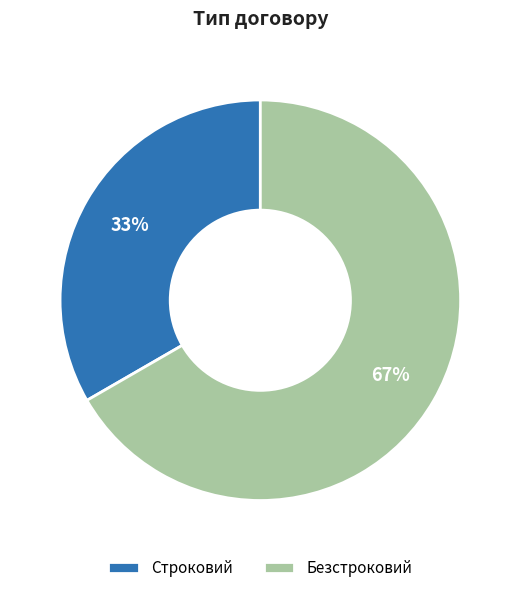

Rank the categories by value from lowest to highest.

Строковий, Безстроковий